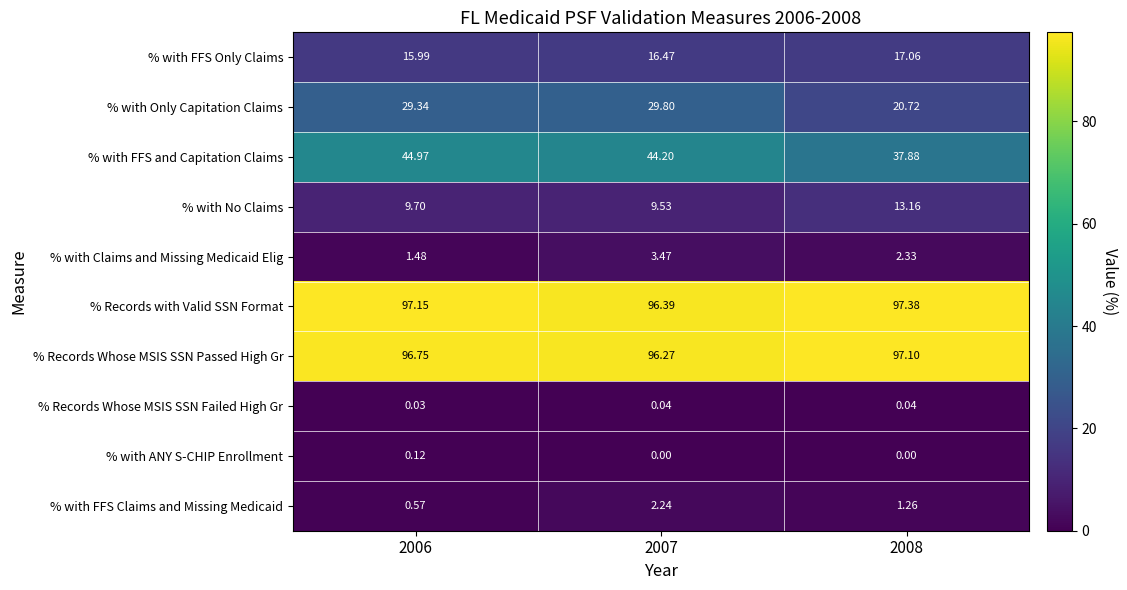

Which series has the widest spread of values?

% with Only Capitation Claims